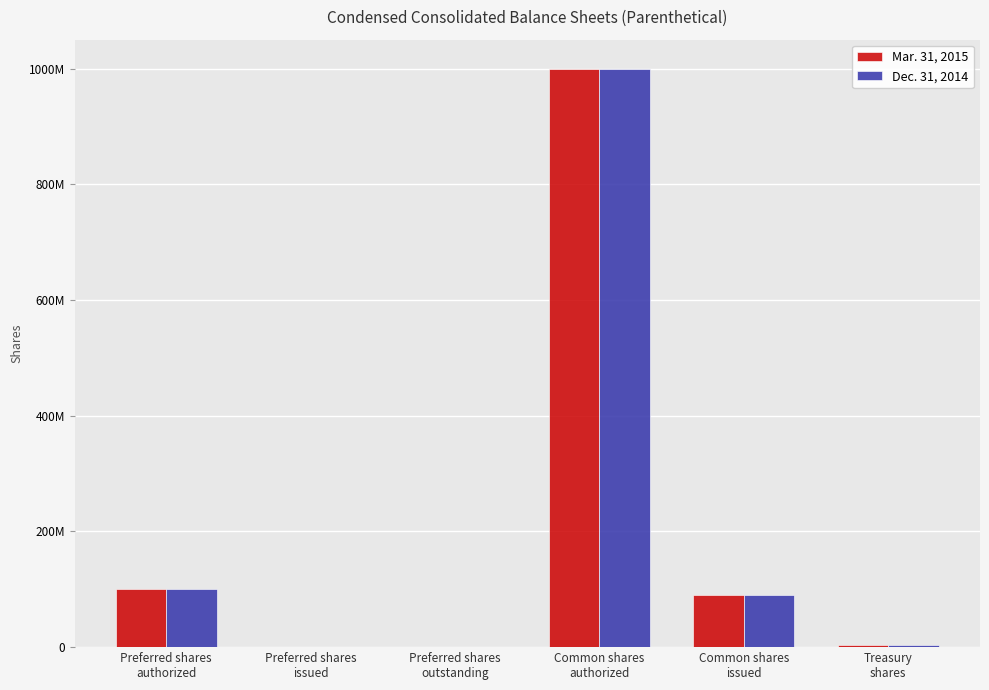

Are the bars horizontal?

No